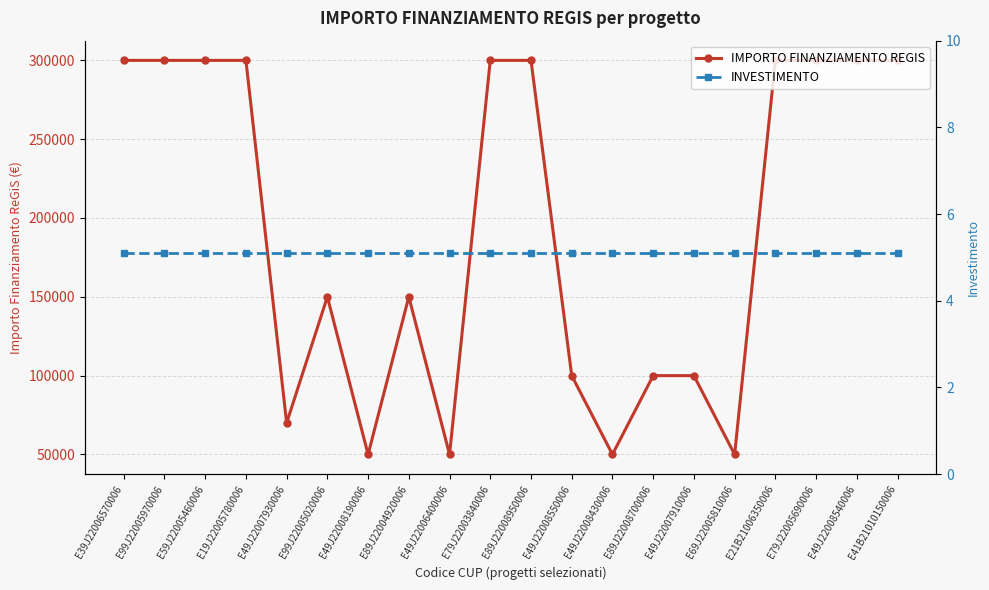

List the series in order of their peak value, highest first.

IMPORTO FINANZIAMENTO REGIS, INVESTIMENTO